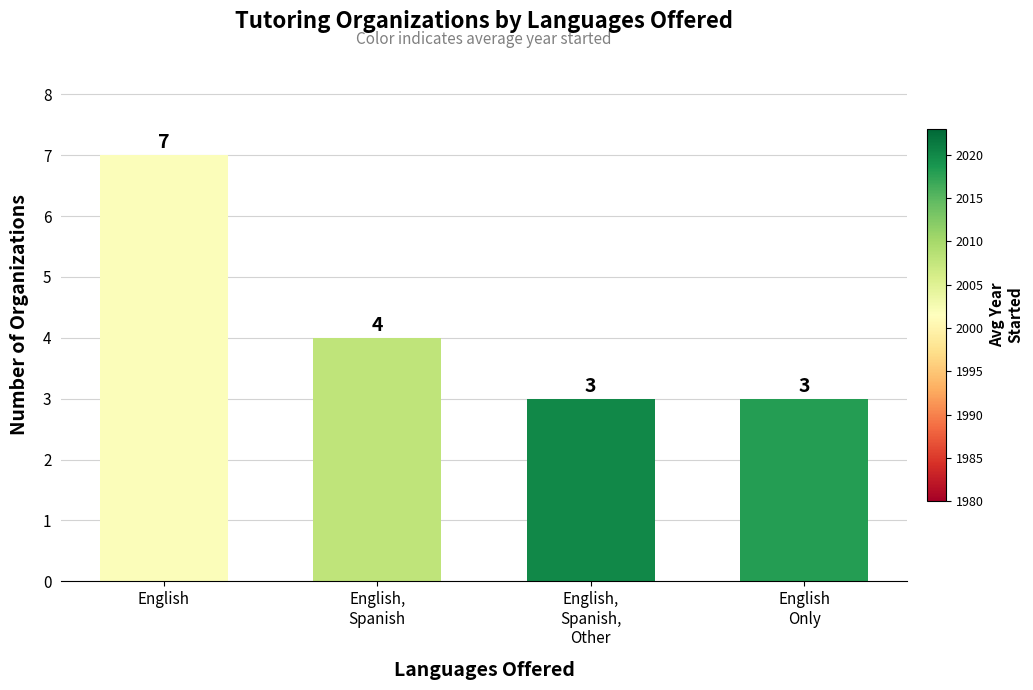

True or false: the data shows 7 at English.

True